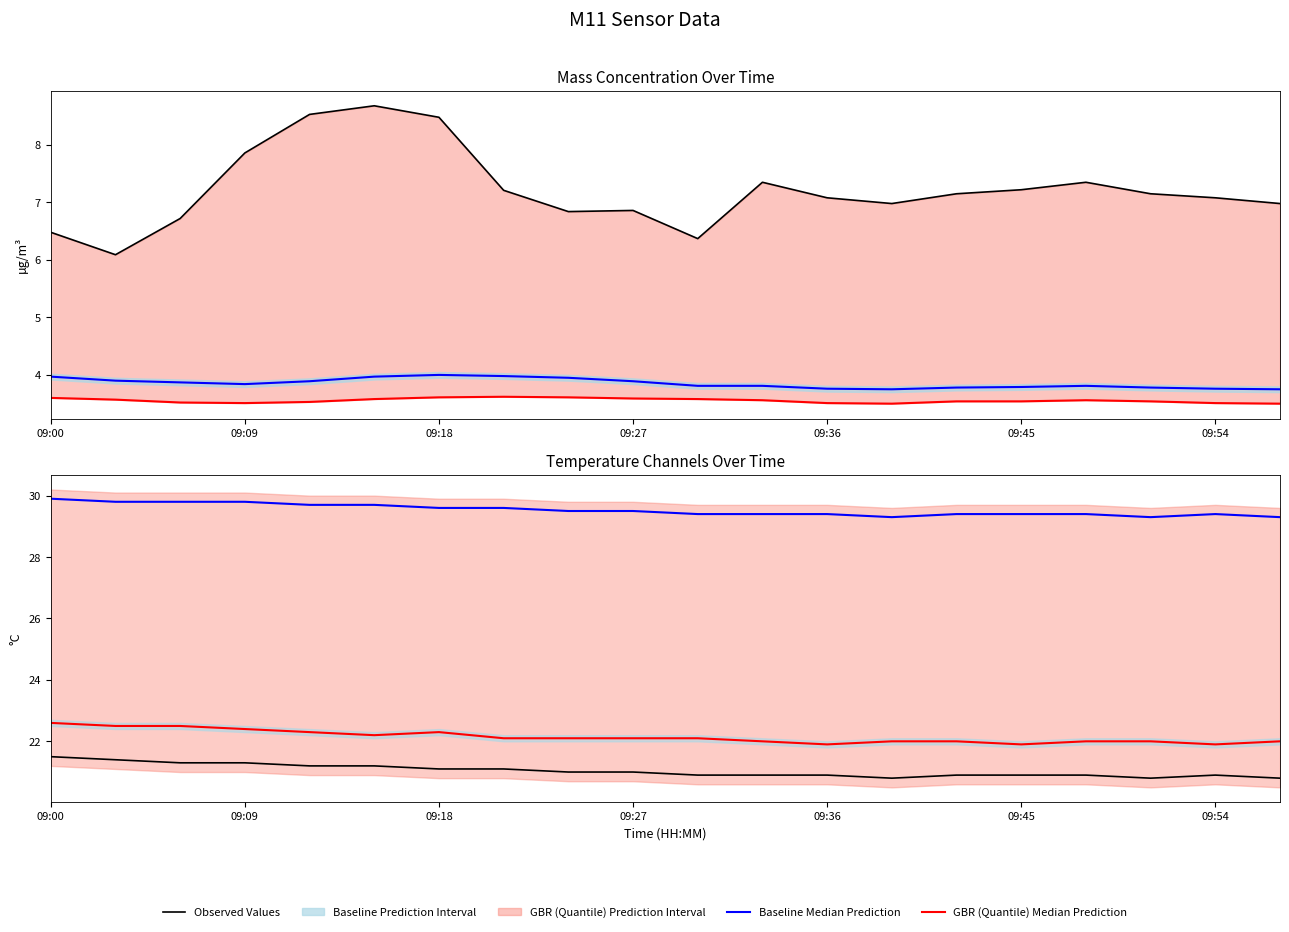

Which series has the largest range (max minus min)?

X0_M11 (PM mass, upper)